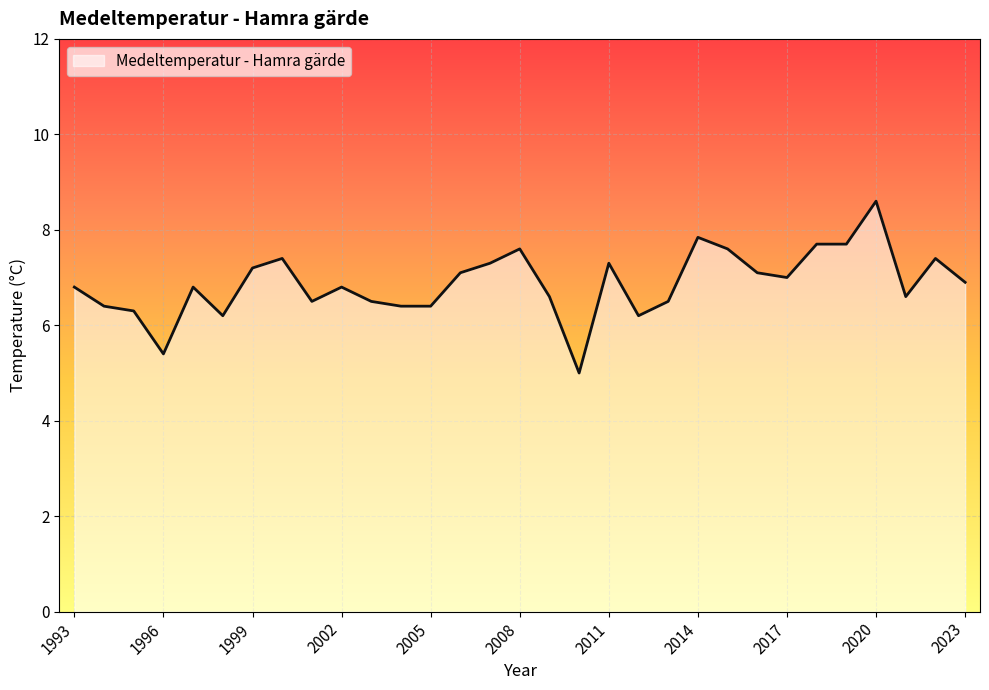

Count the number of categories in the chart.

31